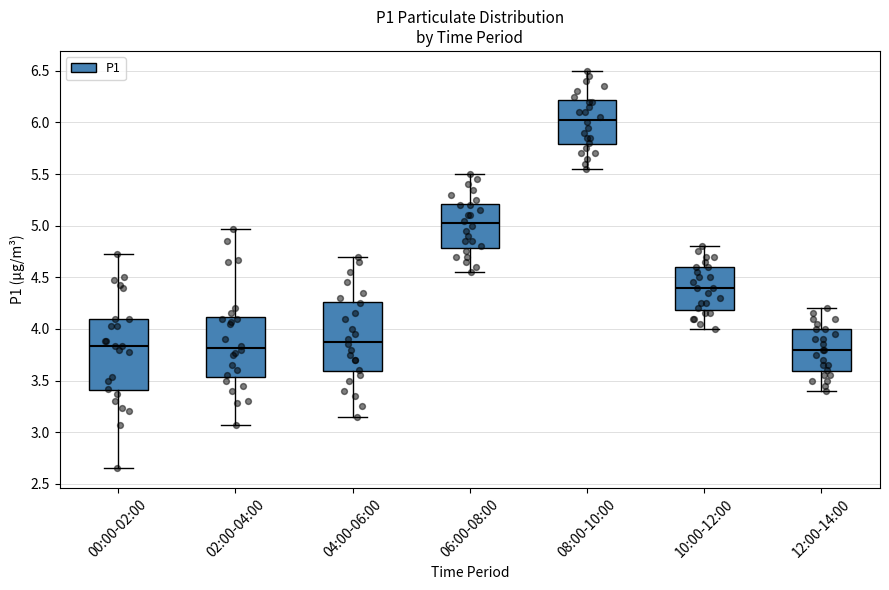

Reading left to right, transcribe this box plot: for each box, give where its median line is, the range the box spans, and where its two whiskers end, as read against the y-axis. The values are not printed on the chart, so give them approximately, as read against the axis.

00:00-02:00: median 3.85, box 3.40 to 4.10, whiskers 2.65 to 4.75
02:00-04:00: median 3.80, box 3.55 to 4.10, whiskers 3.05 to 4.95
04:00-06:00: median 3.90, box 3.60 to 4.25, whiskers 3.15 to 4.70
06:00-08:00: median 5.05, box 4.80 to 5.20, whiskers 4.55 to 5.50
08:00-10:00: median 6.05, box 5.80 to 6.20, whiskers 5.55 to 6.50
10:00-12:00: median 4.40, box 4.20 to 4.60, whiskers 4.00 to 4.80
12:00-14:00: median 3.80, box 3.60 to 4.00, whiskers 3.40 to 4.20